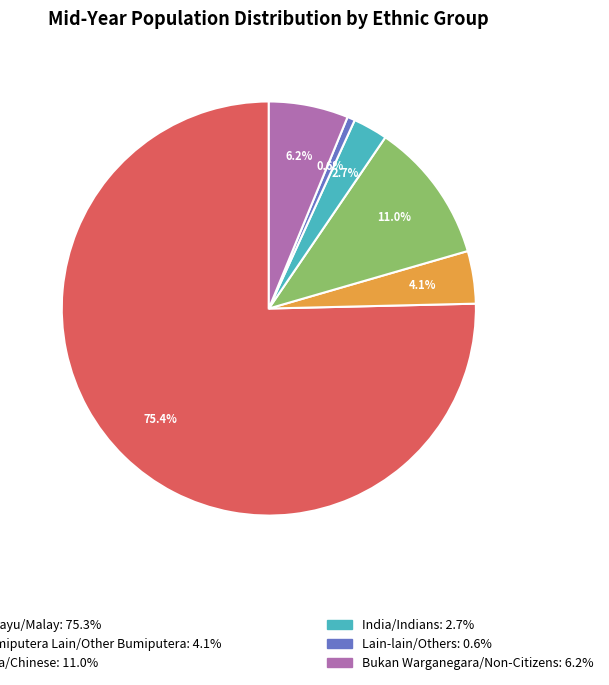

Does any single category account for the majority?

Yes